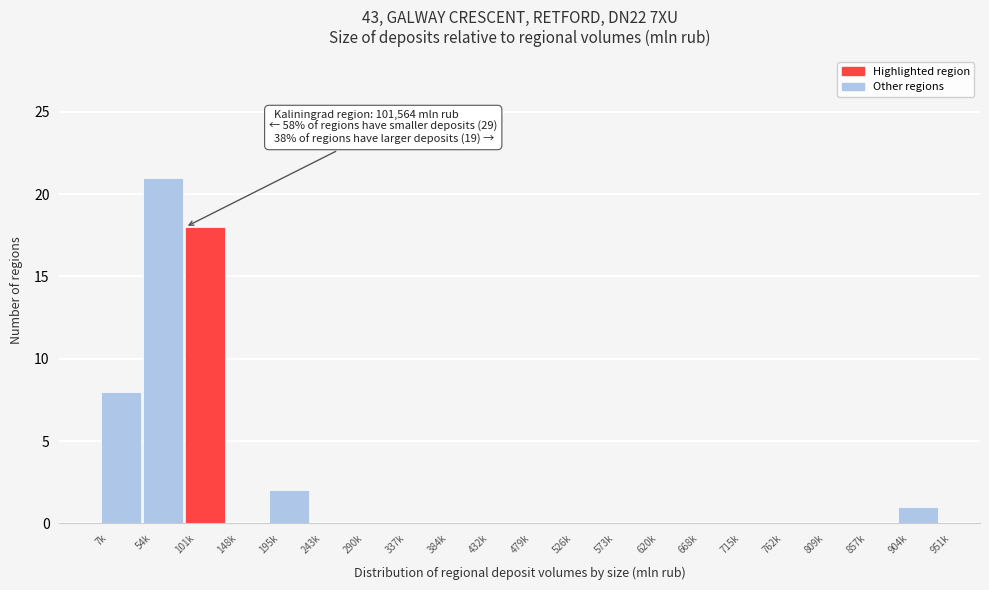

Reading left to right, list all the values displayed in this chart.

7k=8	54k=21	101k=18	148k=0	195k=2	243k=0	290k=0	337k=0	384k=0	432k=0	479k=0	526k=0	573k=0	620k=0	668k=0	715k=0	762k=0	809k=0	857k=0	904k=1